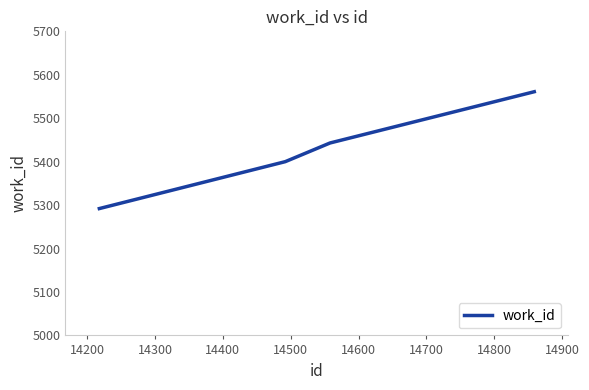

What is the greatest value displayed?

5561